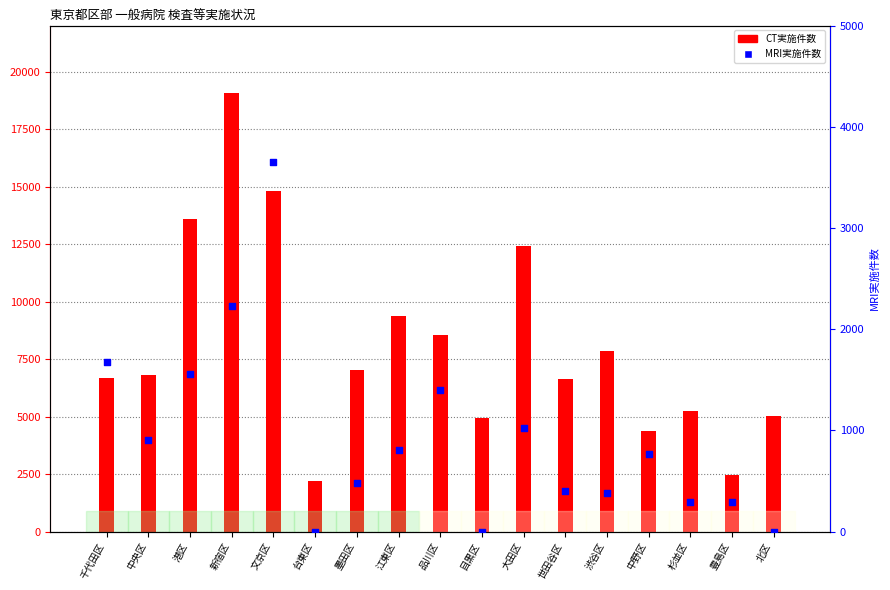

At how many categories does at least one series exceed 7158?

7